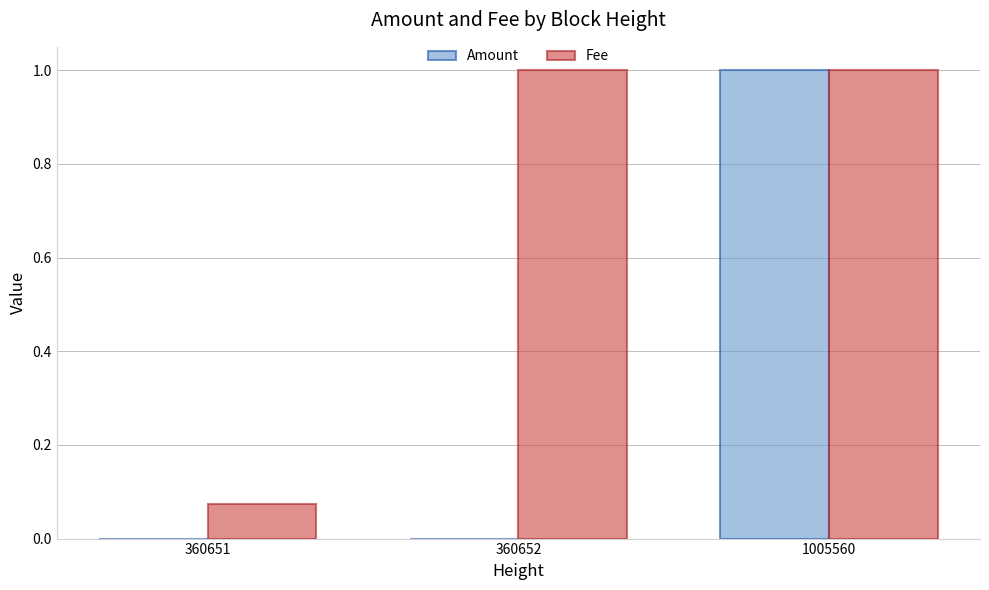

Which category has the highest value in the Amount series?

1005560